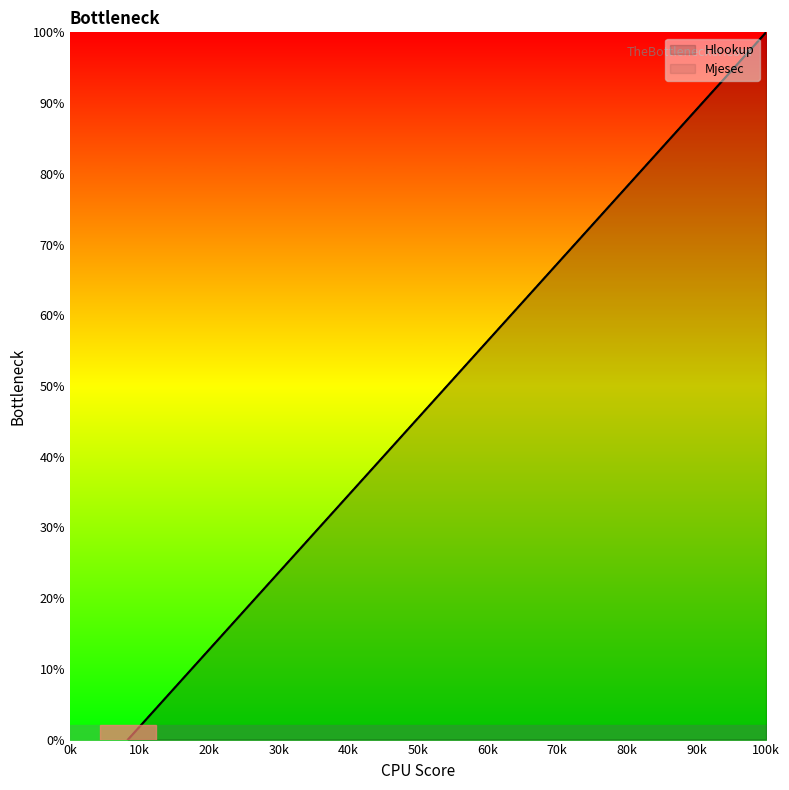

True or false: Hlookup and Mjesec cross at least once.

False